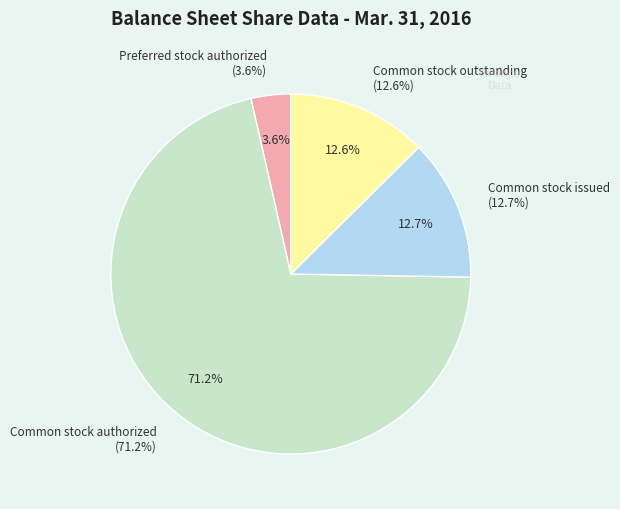

Count the number of slices in the pie.

4